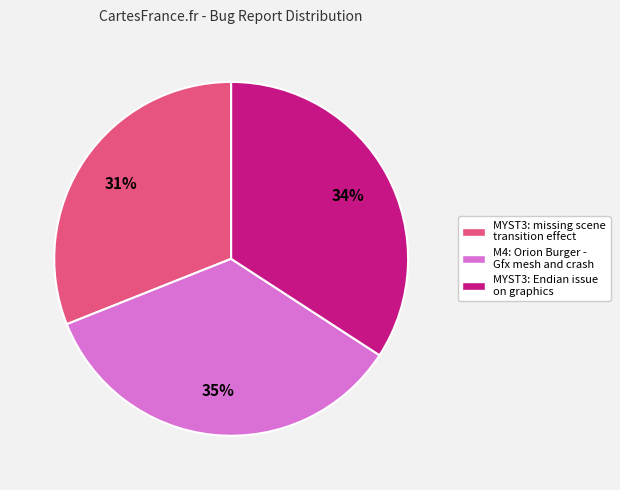

To the nearest percent, what is the combined percentage of MYST3: Endian issue on graphics and MYST3: missing scene transition effect?

65%